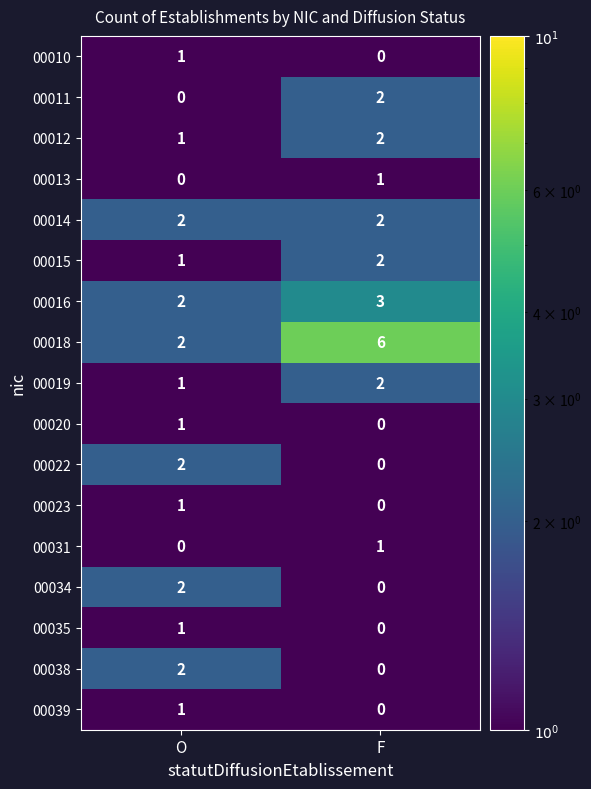

At which category is the sum across all series the highest?

F